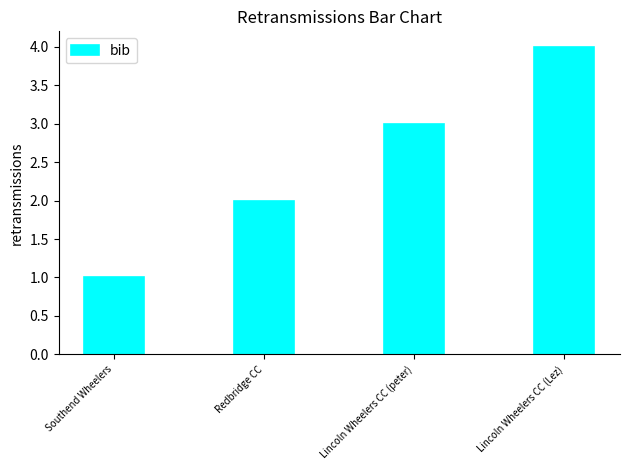

What is the label of the 2nd bar from the right?

Lincoln Wheelers CC (peter)